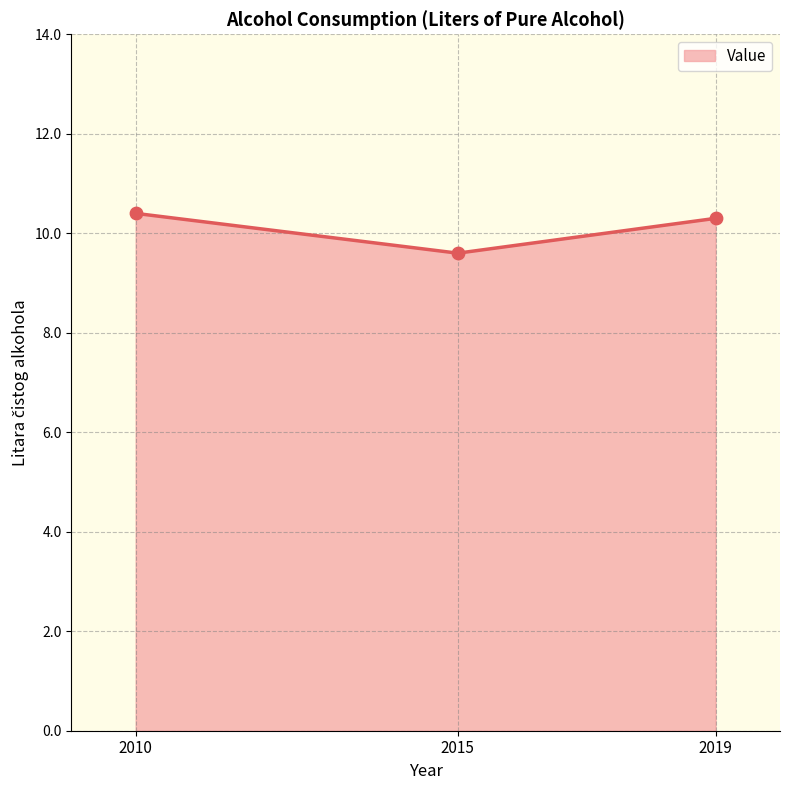

What is the change in value from 2010 to 2015?

-0.8